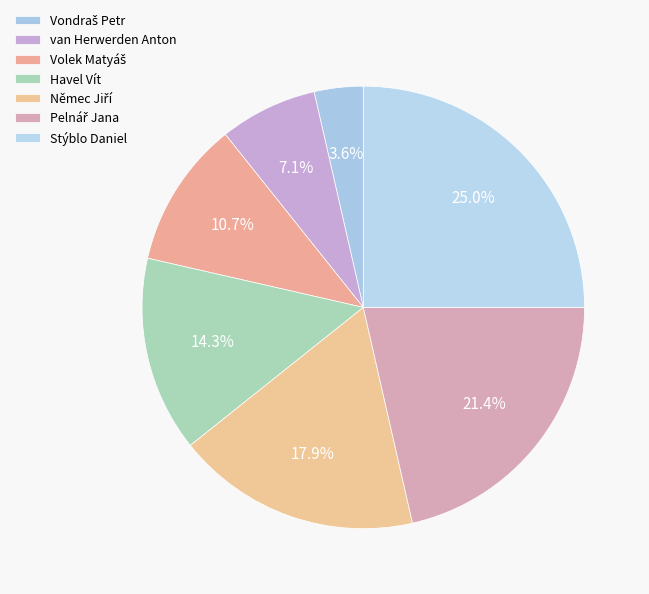

What is the largest slice in the pie chart?

Stýblo Daniel